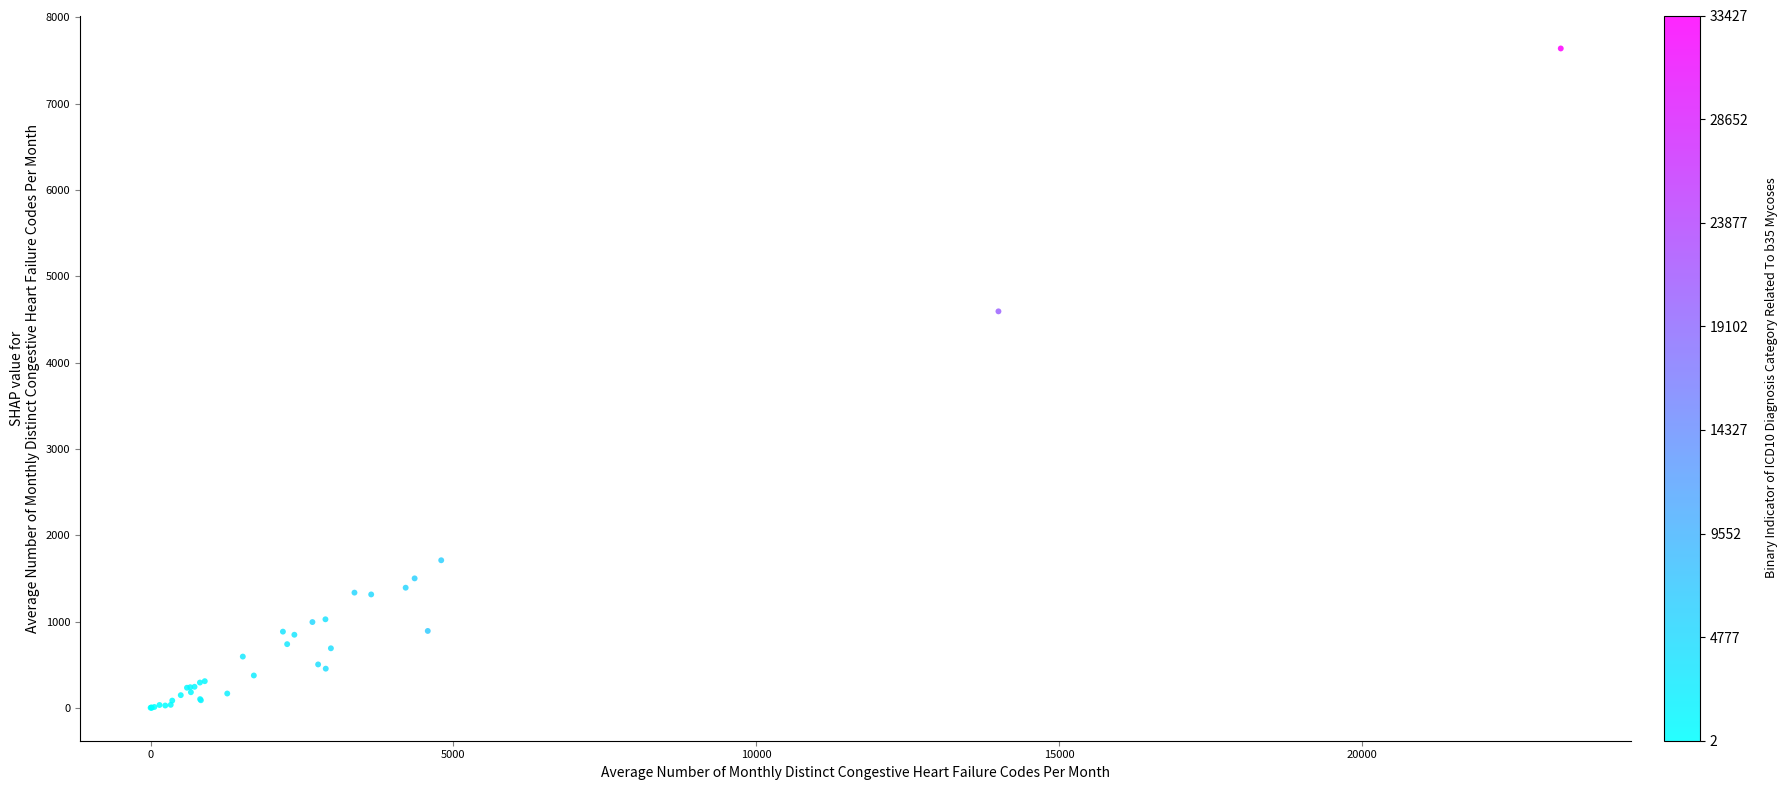

What Y value in the scatter plot is closest to 3820?

4594